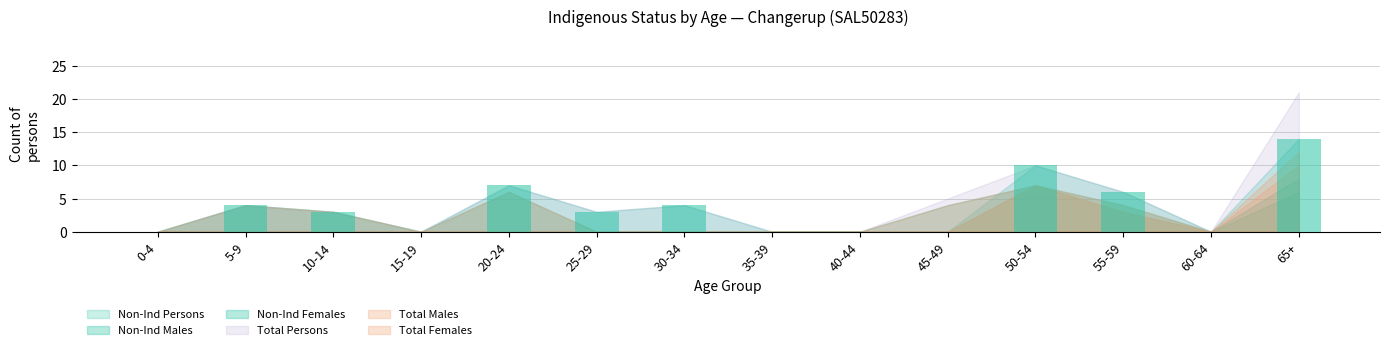

Is it true that the value at 10-14 is 2?

False